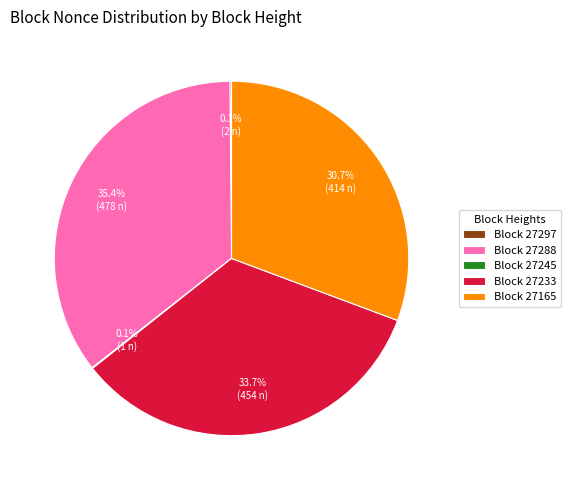

How much of the chart is everything except Block 27233?

66.3%